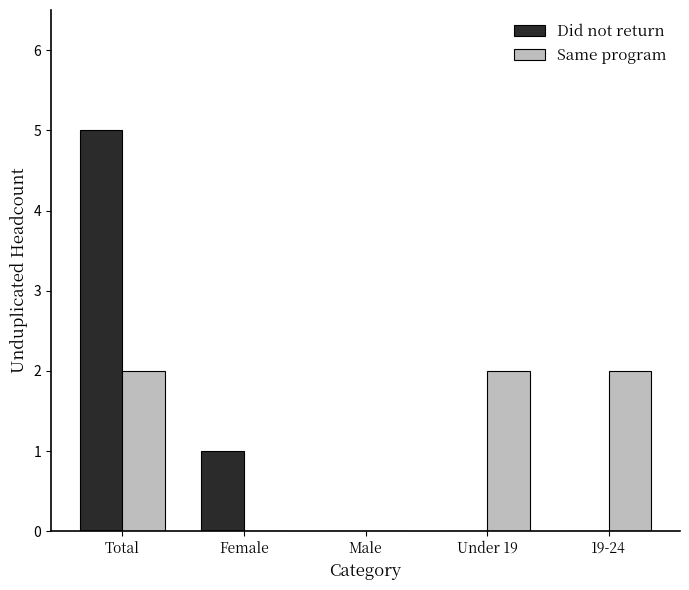

Which series has the largest range (max minus min)?

Did not return